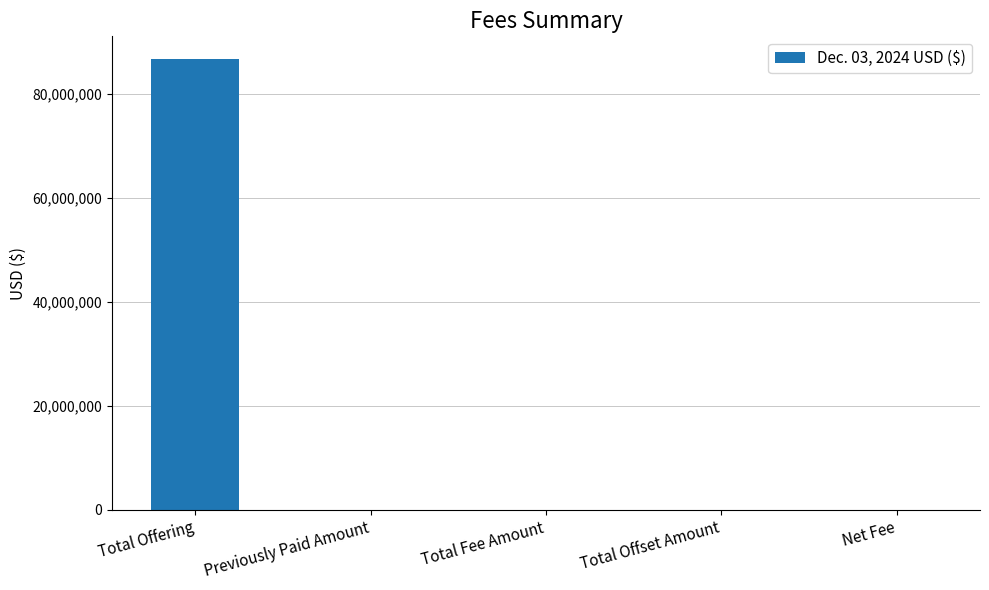

Are the bars horizontal?

No